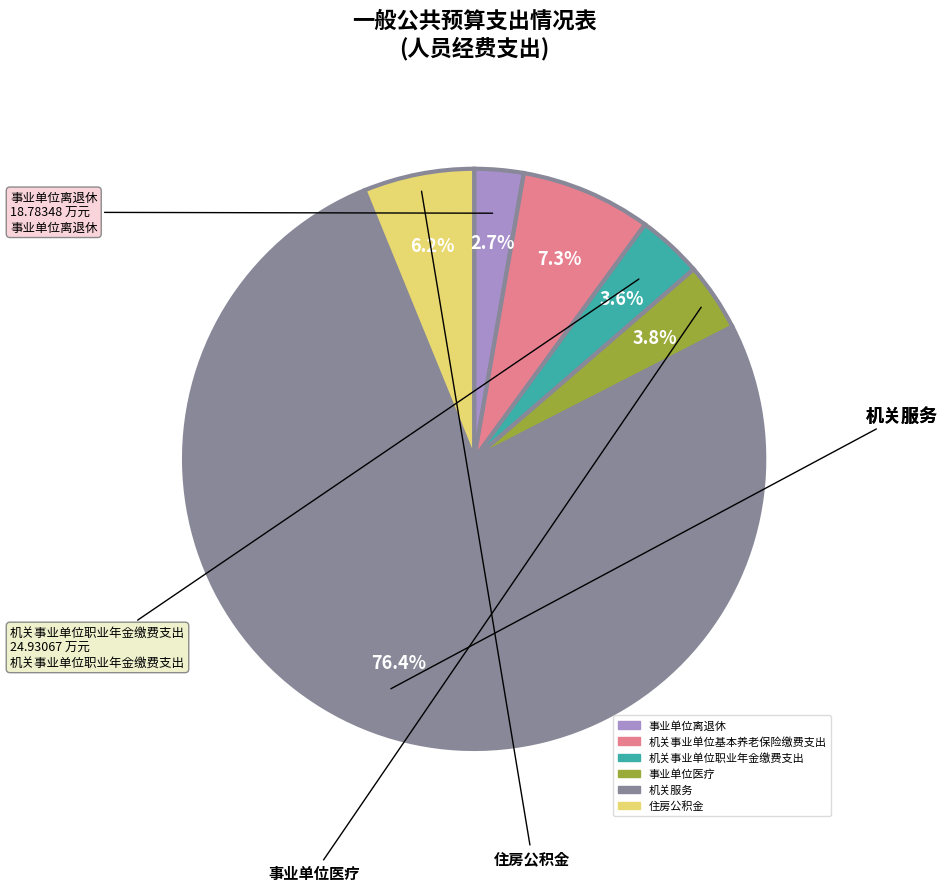

Which has a higher value, 机关事业单位基本养老保险缴费支出 or 机关服务?

机关服务